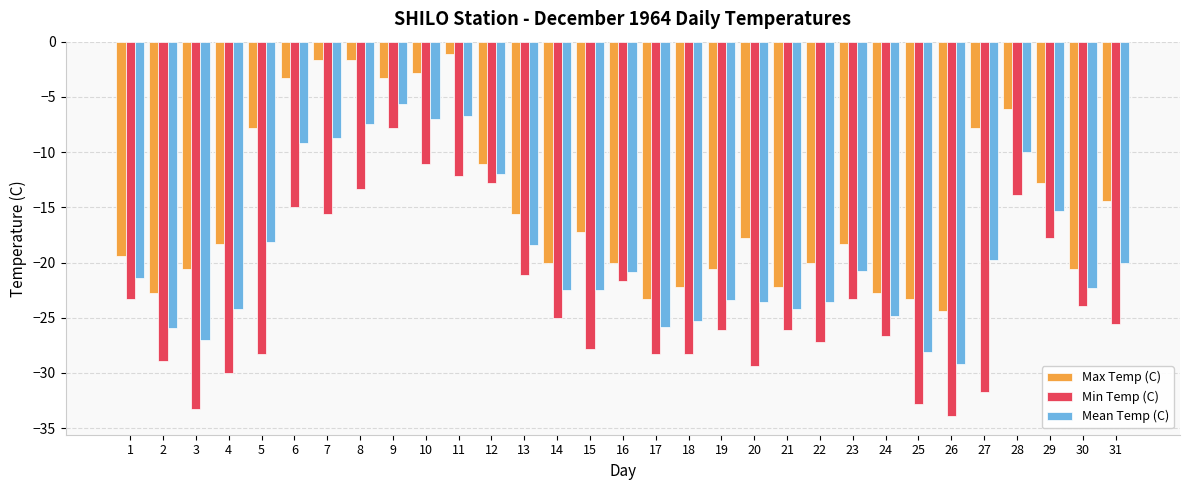

Count the number of categories in the chart.

31